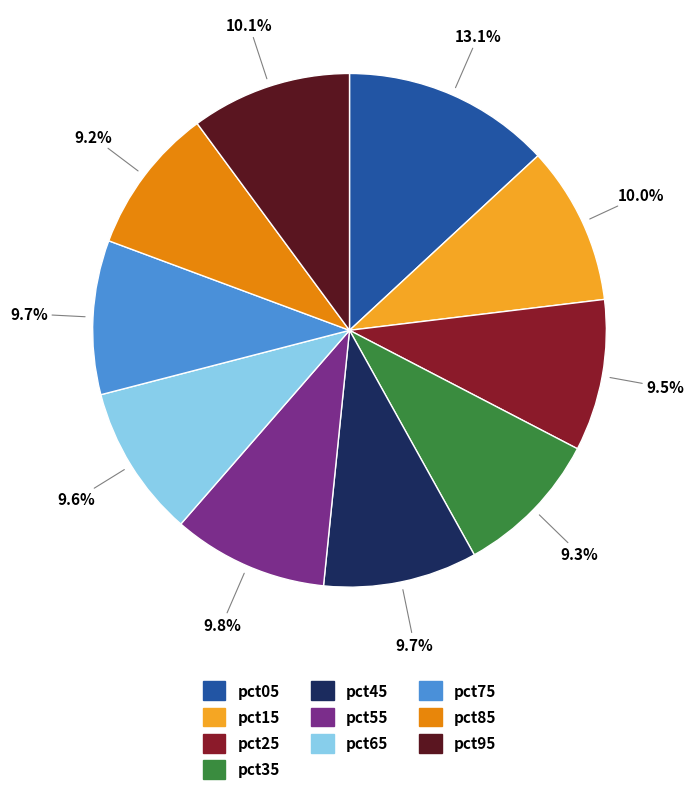

To the nearest percent, what percentage of the pie is pct95?

10%